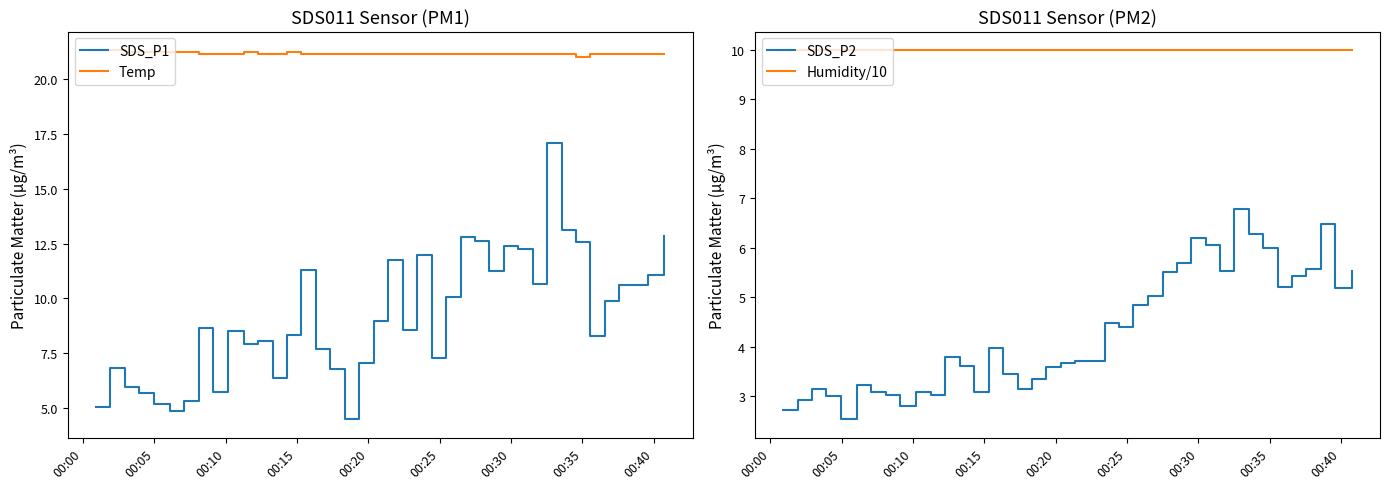

True or false: Temp and SDS_P1 intersect in this chart.

False